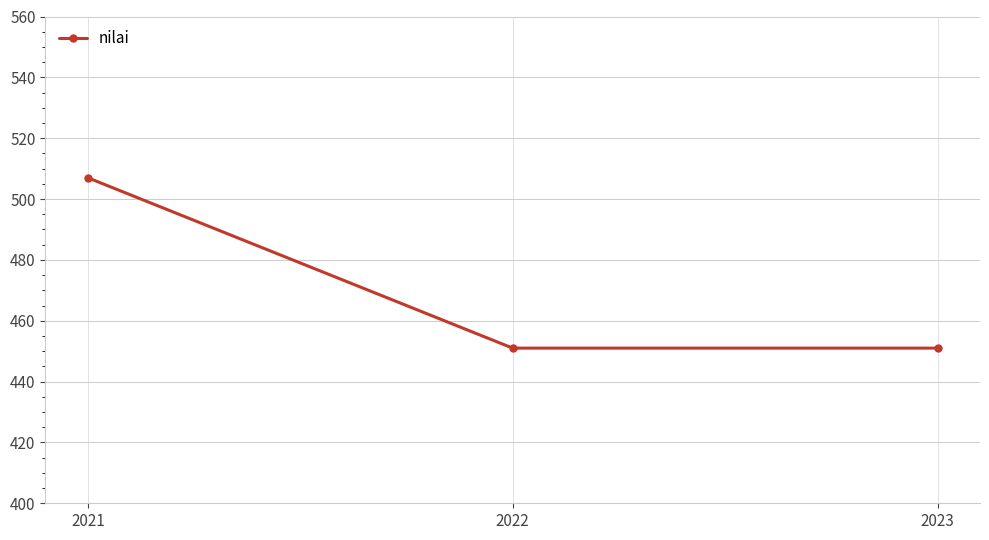

What is the ratio of the value at 2021 to the value at 2022?

1.1